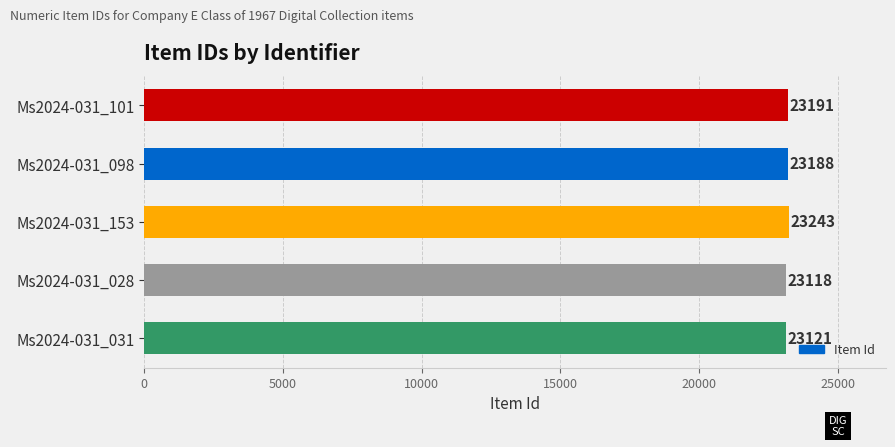

At which category does the chart reach its minimum across all series?

Ms2024-031_028